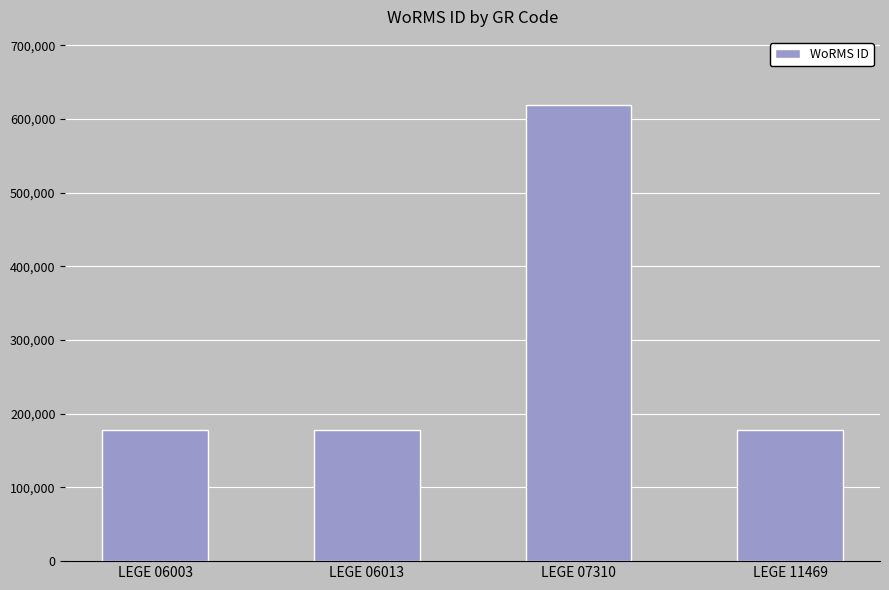

What is the value of the 1st bar from the left?

177595